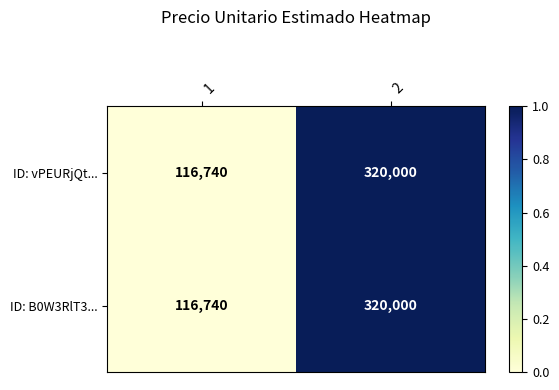

What is the total value across all series at 1?

233480